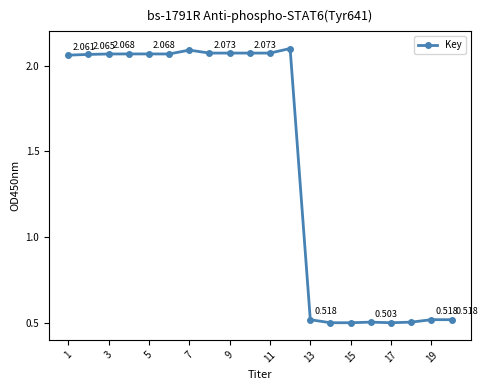

True or false: the data has more than 2 interior local peaks.

True